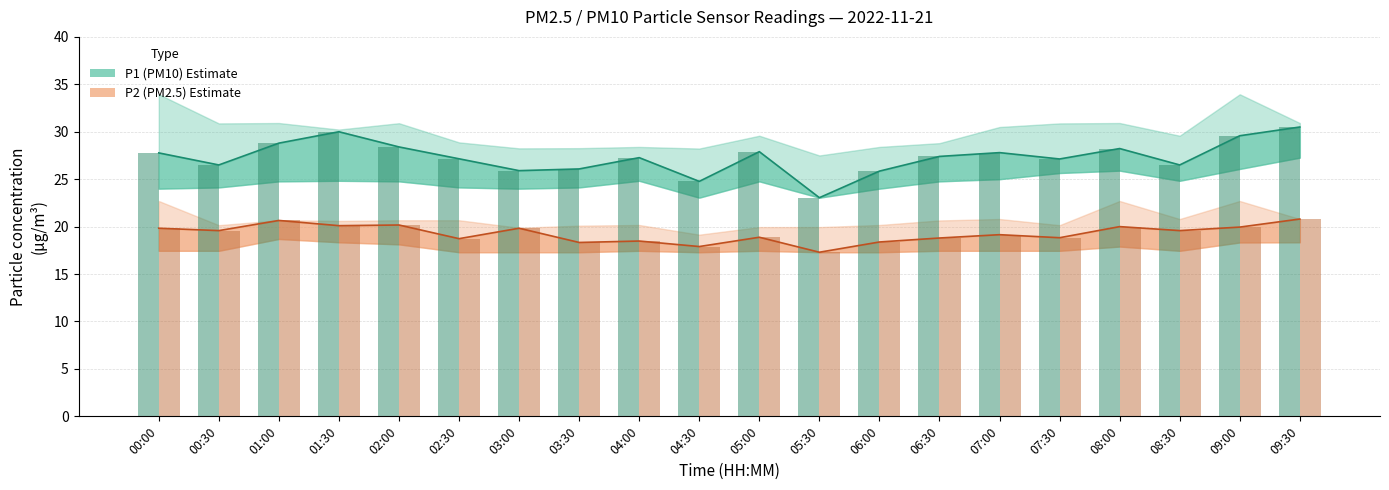

True or false: P1 (PM10) line has a value of 26.5 at 00:30.

True